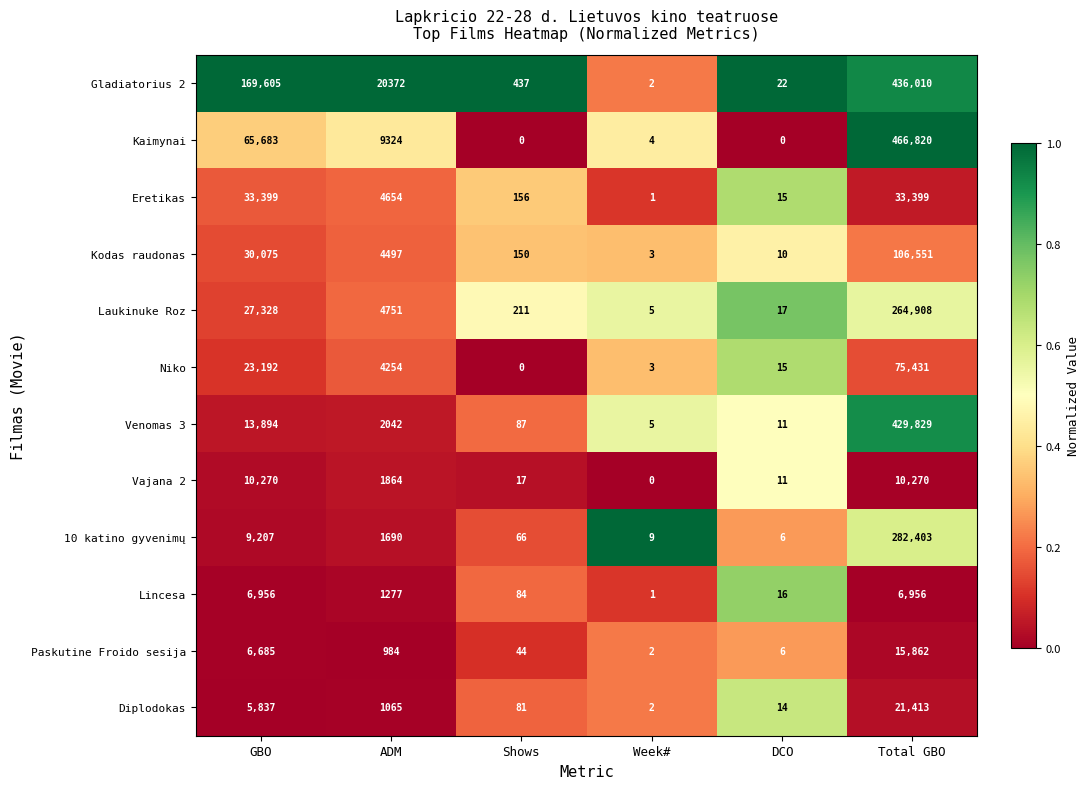

At which label does Laukinuke Roz first exceed 4751?

GBO